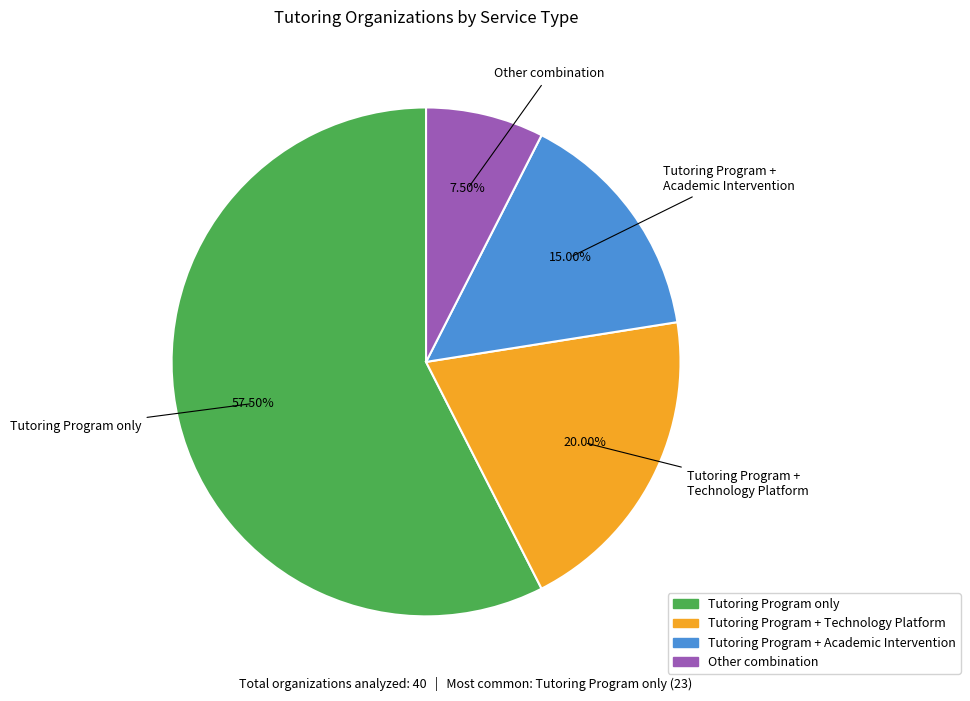

Is there a majority slice in this chart?

Yes